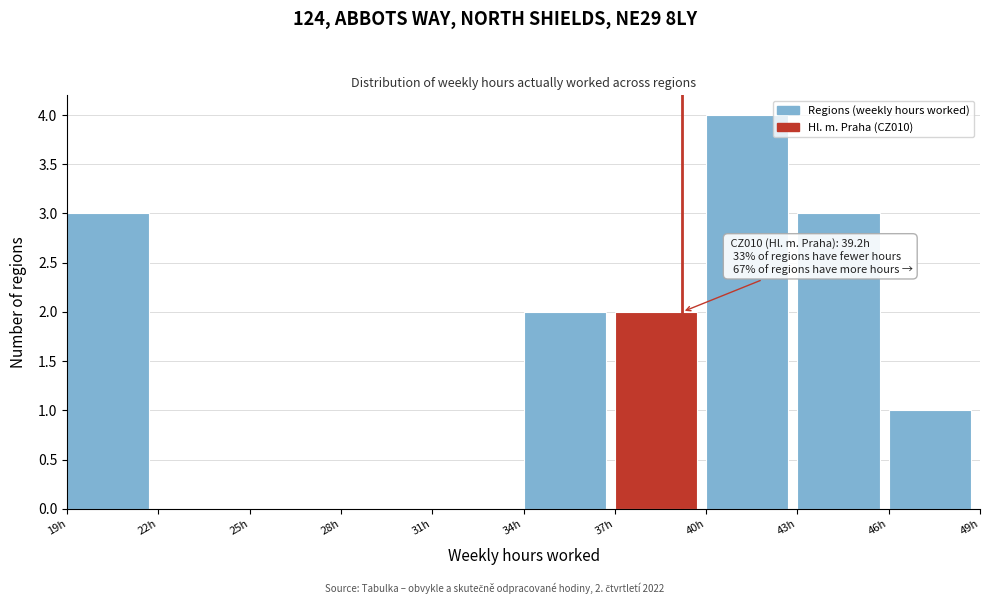

Over which range of the x-axis is the bar tallest?

40 to 43